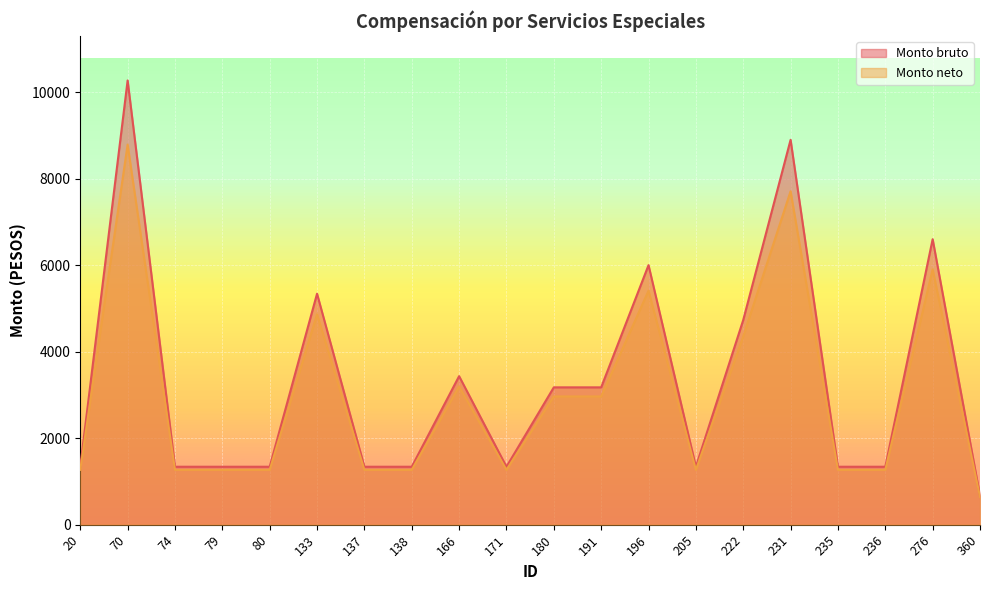

Read the Monto neto value at 70.

8787.5